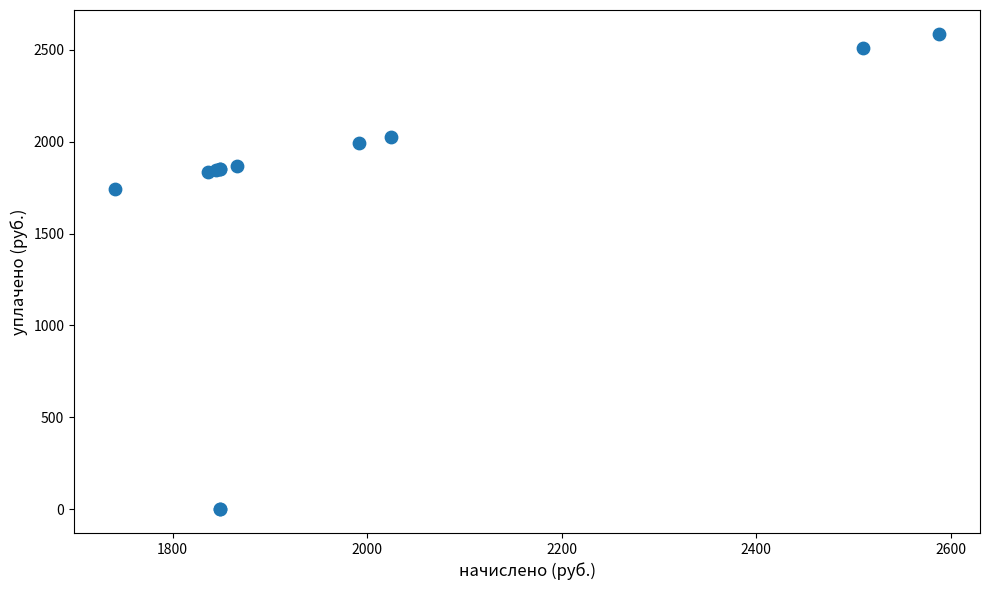

What Y value in the scatter plot is closest to 1293?

1741.0